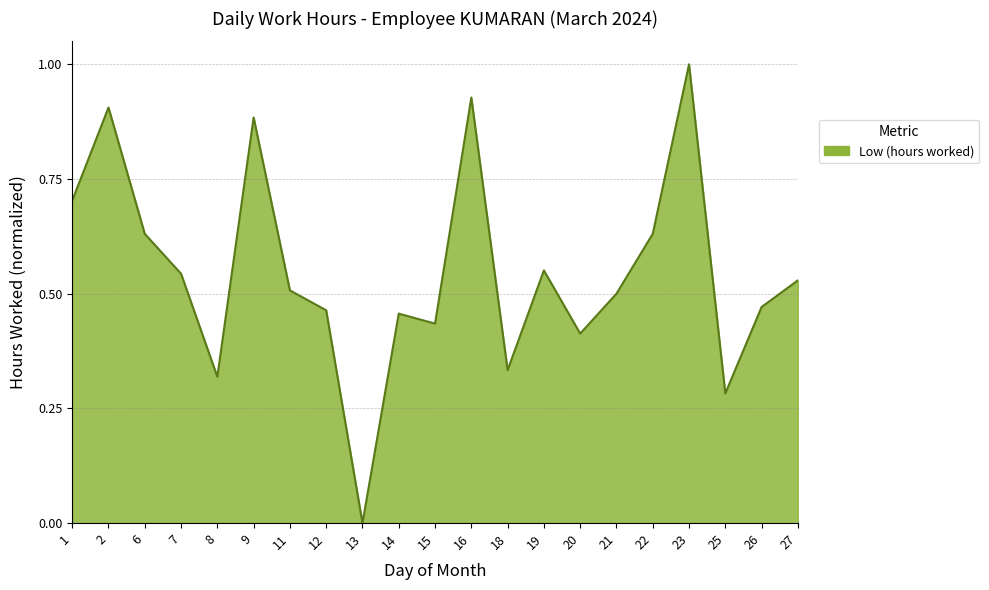

What is the difference between the values at 27 and 6?

0.1